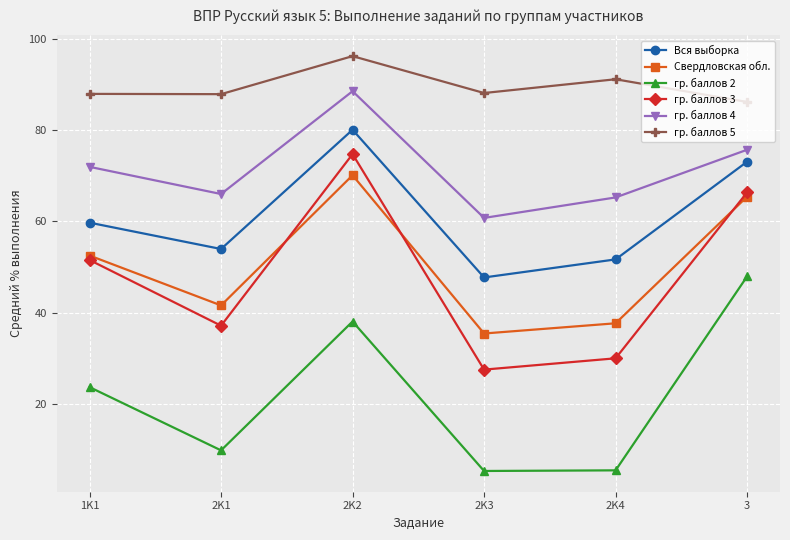

Rank the series at 1K1 from lowest to highest value.

гр. баллов 2, гр. баллов 3, Свердловская обл., Вся выборка, гр. баллов 4, гр. баллов 5